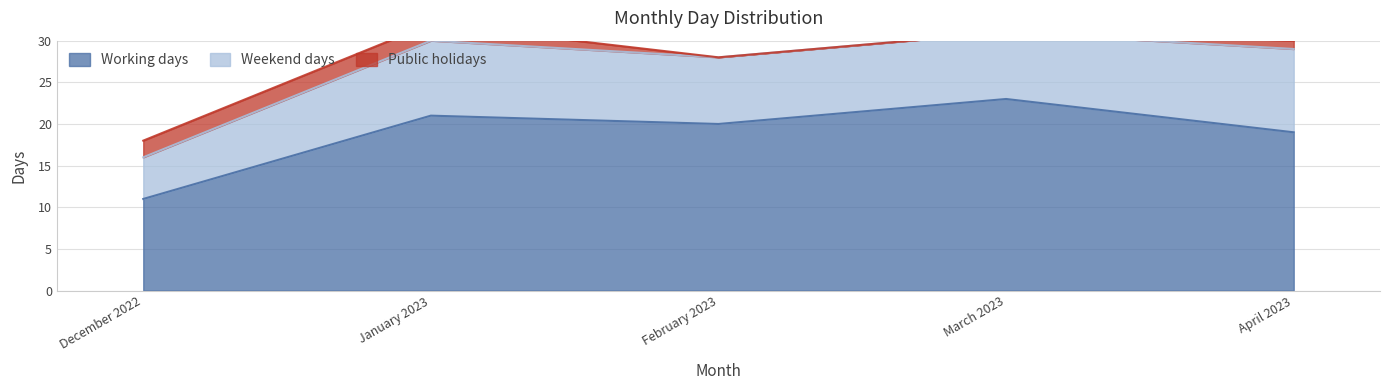

What is the label of the 1st point from the left?

December 2022